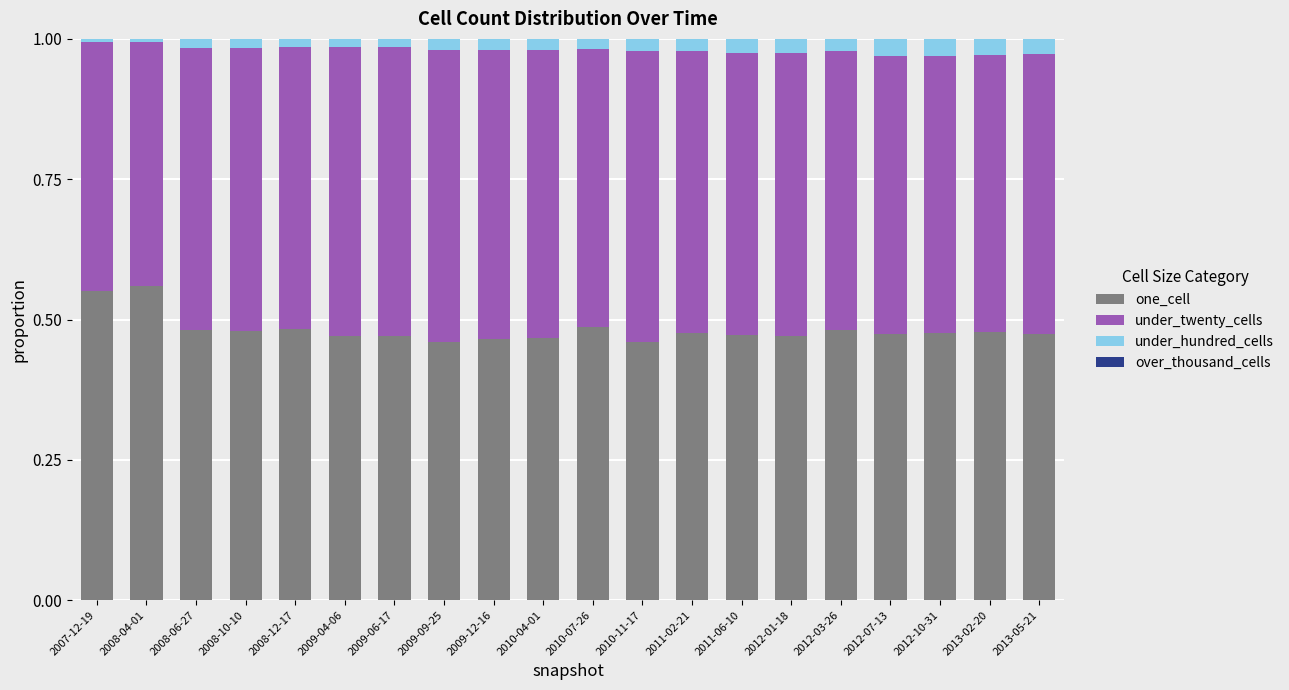

How many bars are there in total?

20